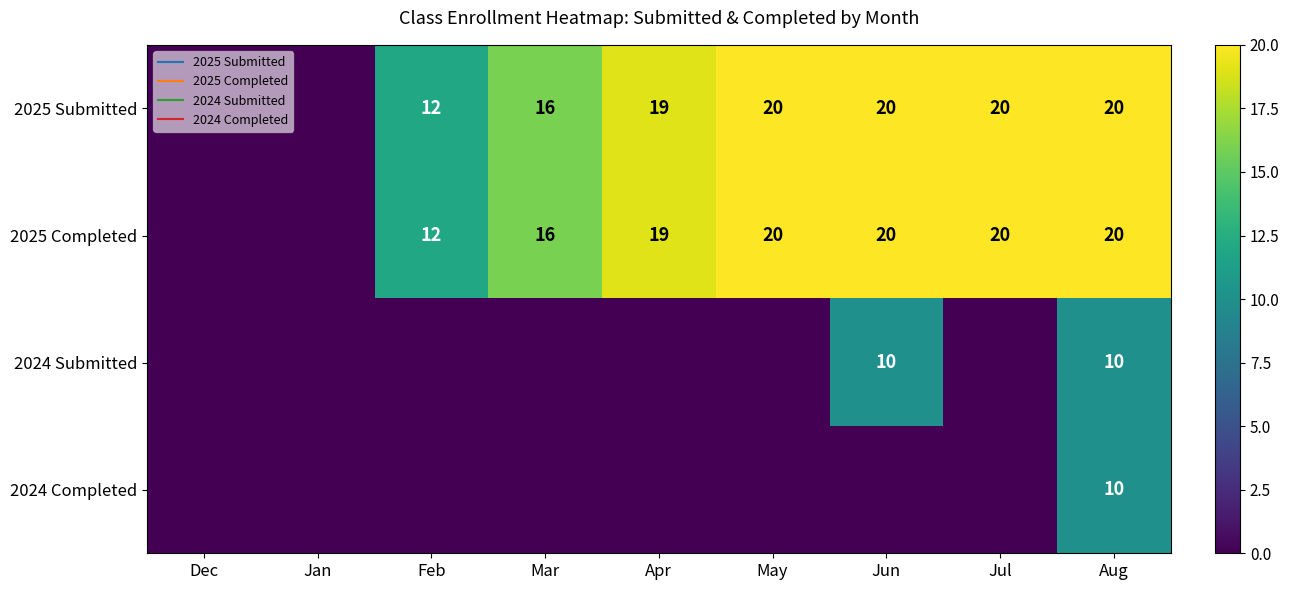

How many series are shown in this chart?

4